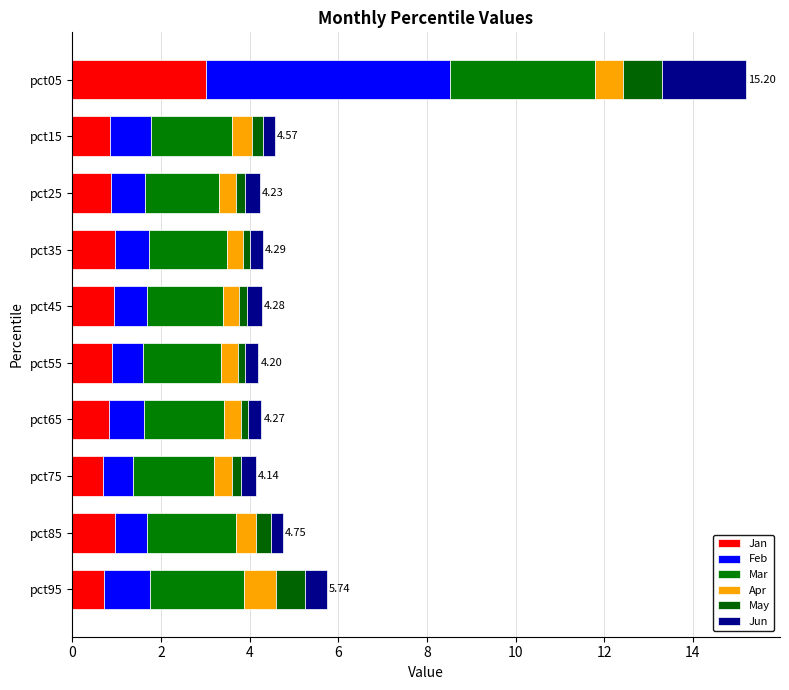

How many data points does each series have?

10